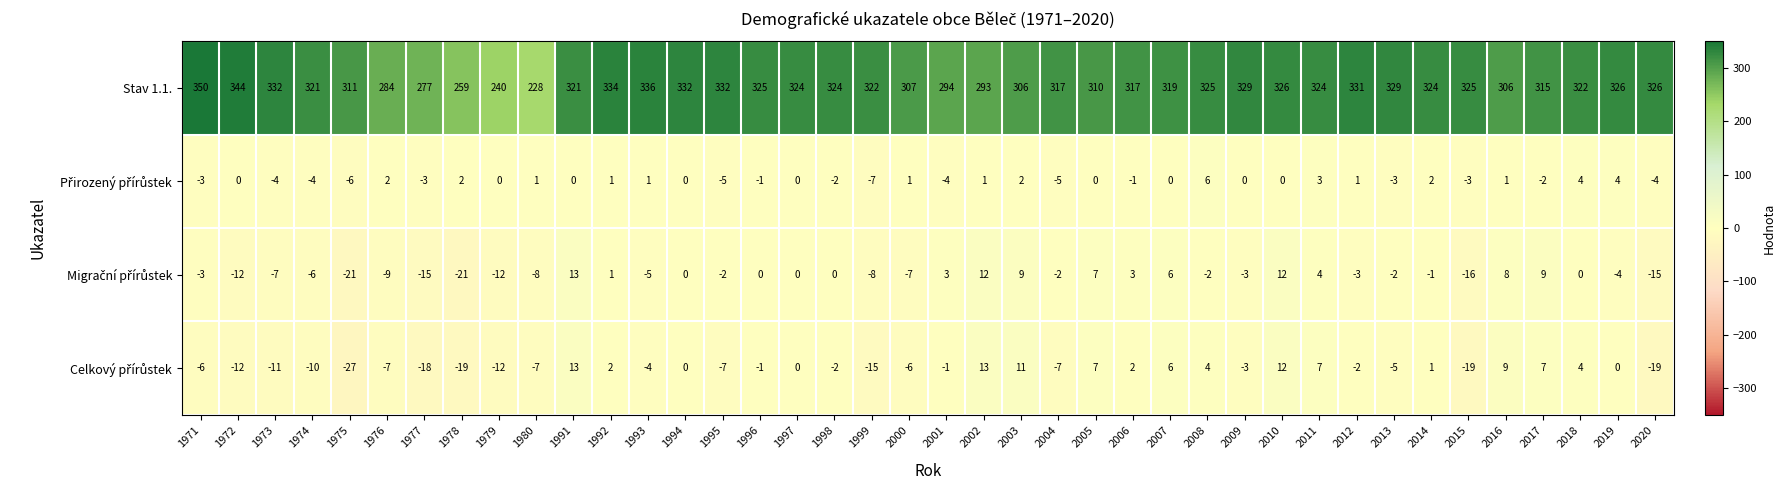

What is the total value across all series at 1977?

241